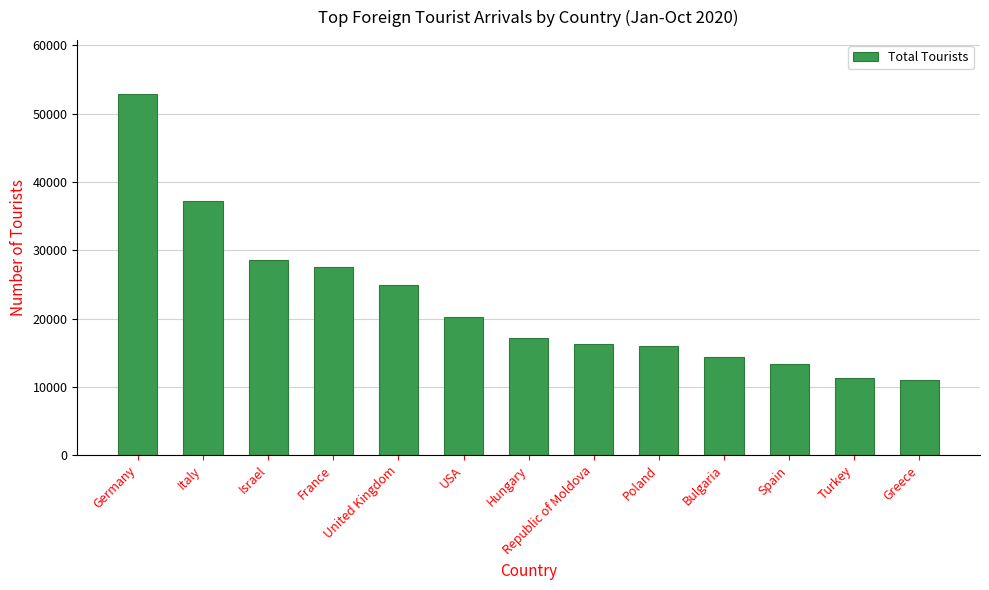

What is the average value?

22375